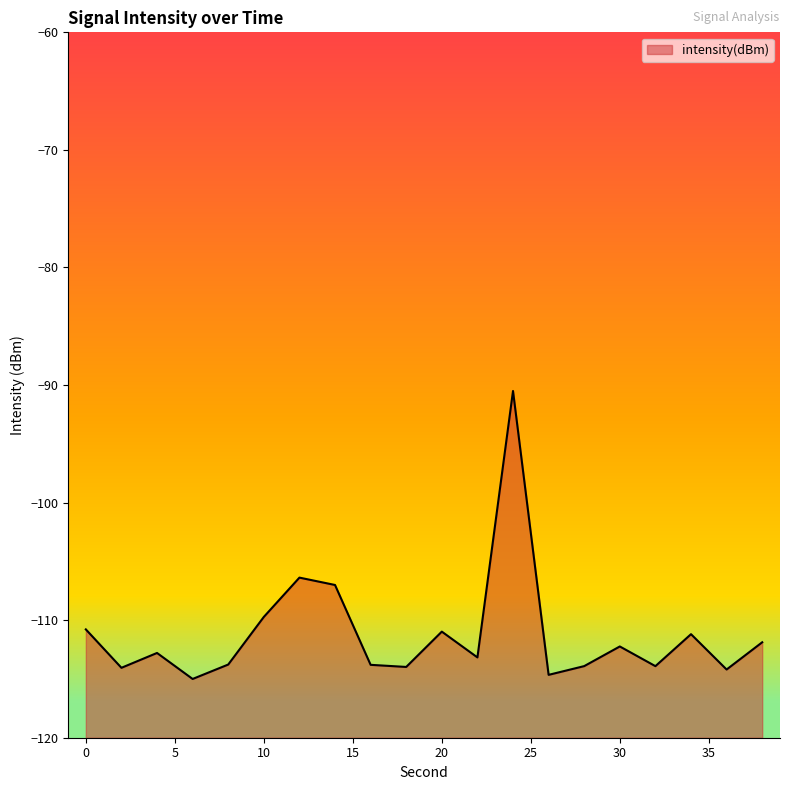

What is the difference between the maximum and minimum values?

24.5